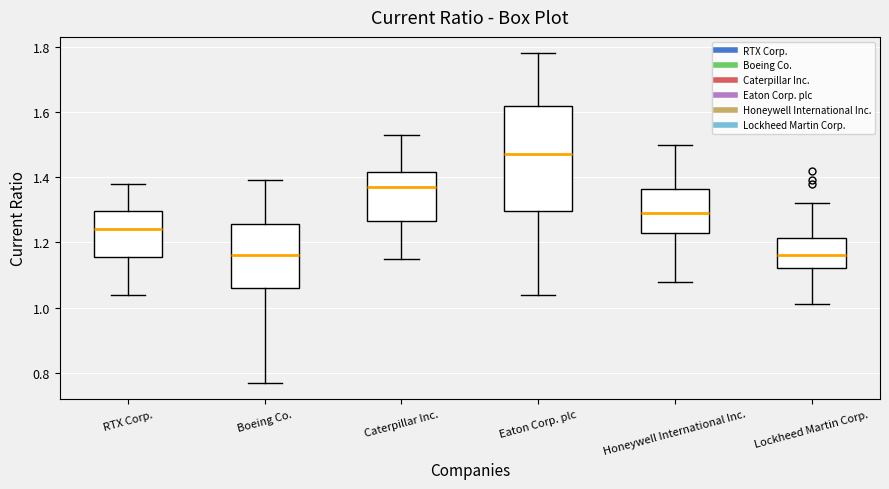

Reading left to right, transcribe this box plot: for each box, give where its median line is, the range the box spans, and where its two whiskers end, as read against the y-axis. The values are not printed on the chart, so give them approximately, as read against the axis.

RTX Corp.: median 1.24, box 1.16 to 1.30, whiskers 1.04 to 1.38
Boeing Co.: median 1.16, box 1.06 to 1.26, whiskers 0.78 to 1.40
Caterpillar Inc.: median 1.38, box 1.26 to 1.42, whiskers 1.16 to 1.54
Eaton Corp. plc: median 1.48, box 1.30 to 1.62, whiskers 1.04 to 1.78
Honeywell International Inc.: median 1.30, box 1.24 to 1.36, whiskers 1.08 to 1.50
Lockheed Martin Corp.: median 1.16, box 1.12 to 1.22, whiskers 1.02 to 1.32